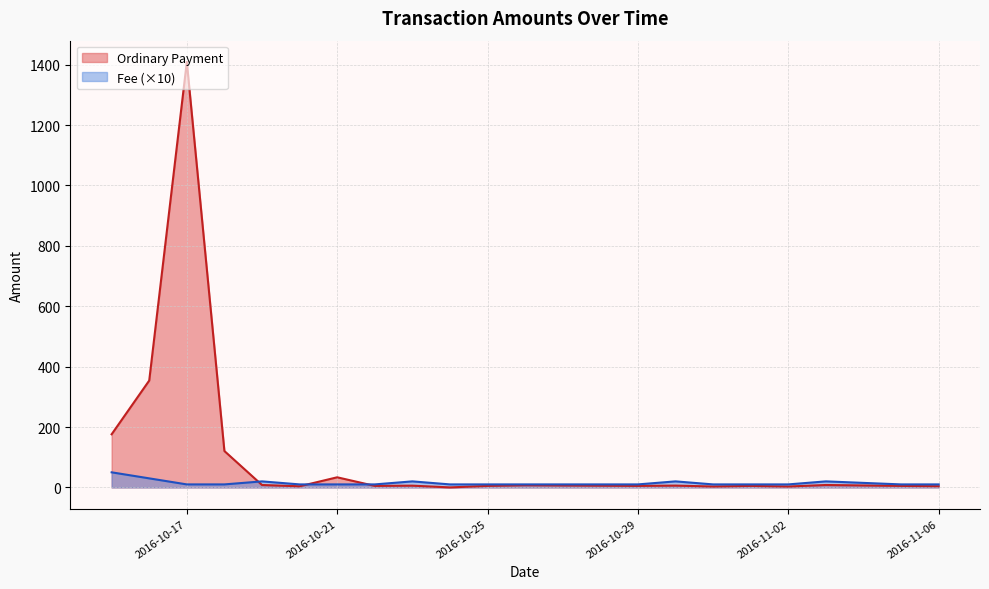

At which category is the sum across all series the highest?

2016-10-17